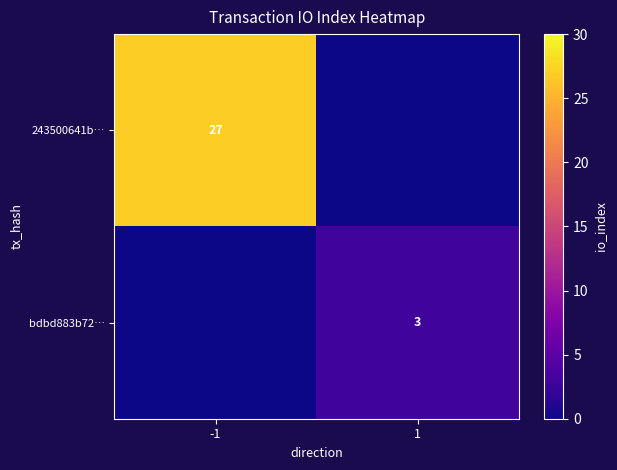

Is it true that bdbd883b72… equals 5 at 1?

False